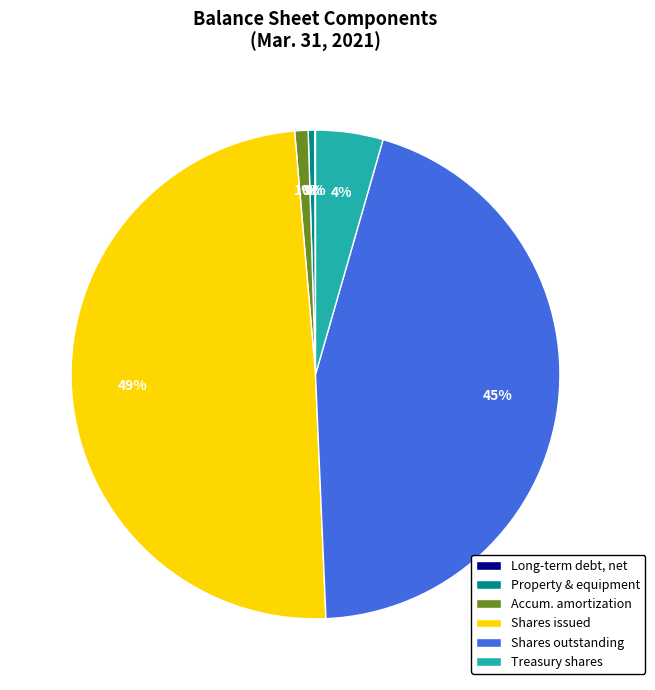

Which has a higher value, Accum. amortization or Shares outstanding?

Shares outstanding